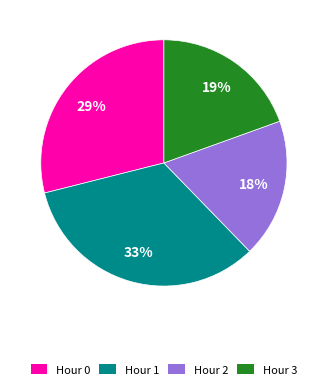

To the nearest percent, what is the difference between the Hour 1 and Hour 3 slice percentages?

14%